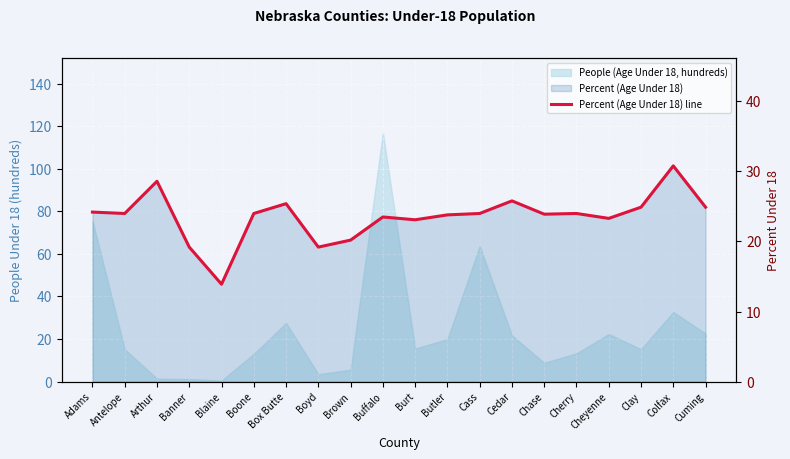

How many lines are shown in the chart?

1